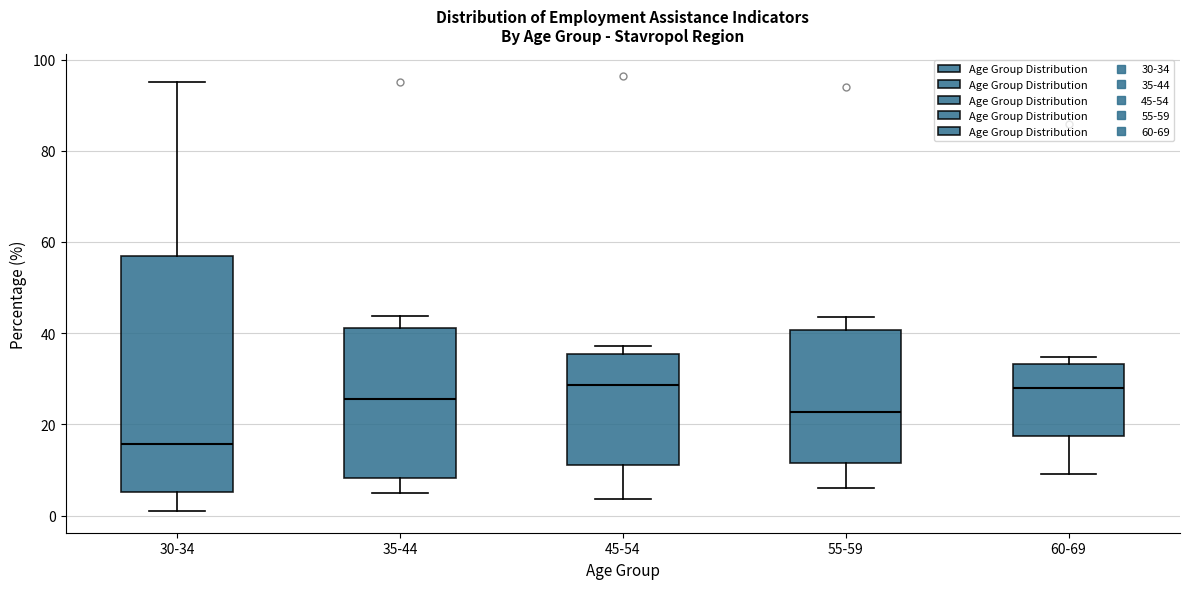

Reading left to right, read every box against the y-axis: the position of its median line, the range the box covers, and the ends of its whiskers. The values are not printed on the chart, so give them approximately, as read against the axis.

30-34: median 16, box 6 to 56, whiskers 2 to 96
35-44: median 26, box 8 to 42, whiskers 4 to 44
45-54: median 28, box 12 to 36, whiskers 4 to 38
55-59: median 22, box 12 to 40, whiskers 6 to 44
60-69: median 28, box 18 to 34, whiskers 10 to 34 (just above the box's upper edge)